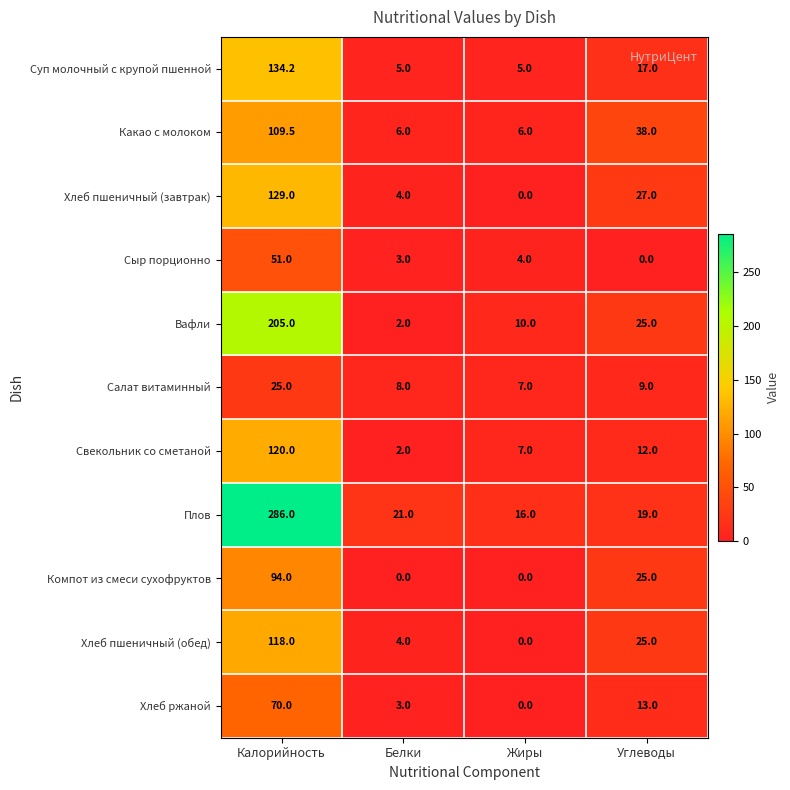

What is the sum of all Хлеб пшеничный (завтрак) values?

160.0